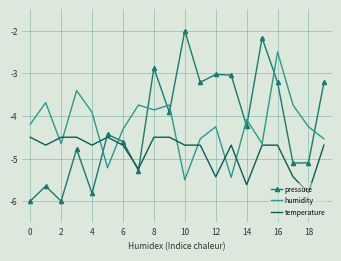

True or false: pressure has more than 0 interior local peaks.

True